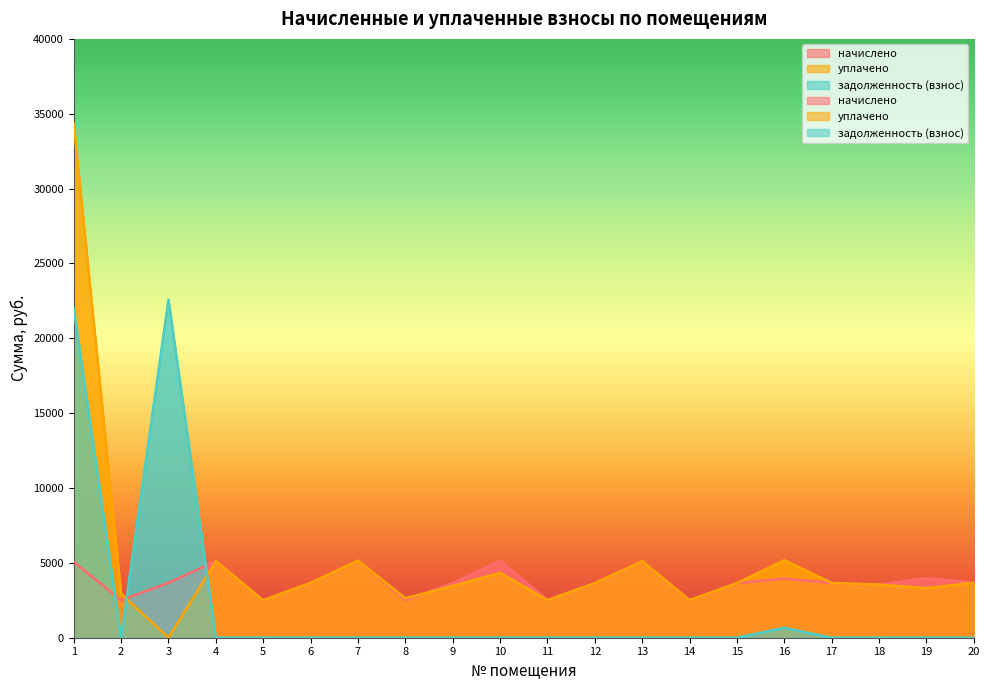

Which series has the largest total across all categories?

уплачено